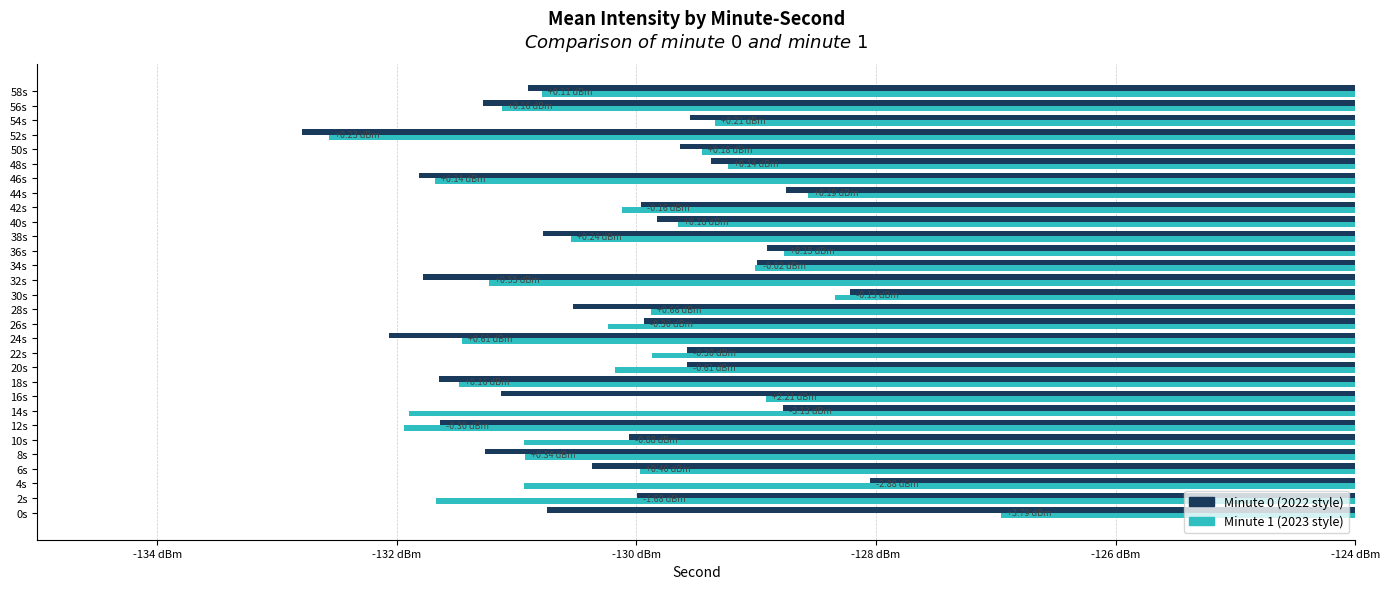

How many bars are there in total?

60